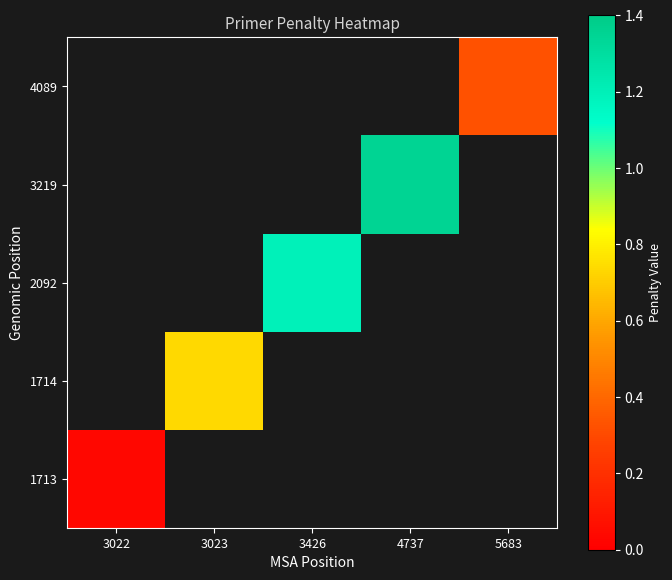

How many values in 4089 are above zero?

1